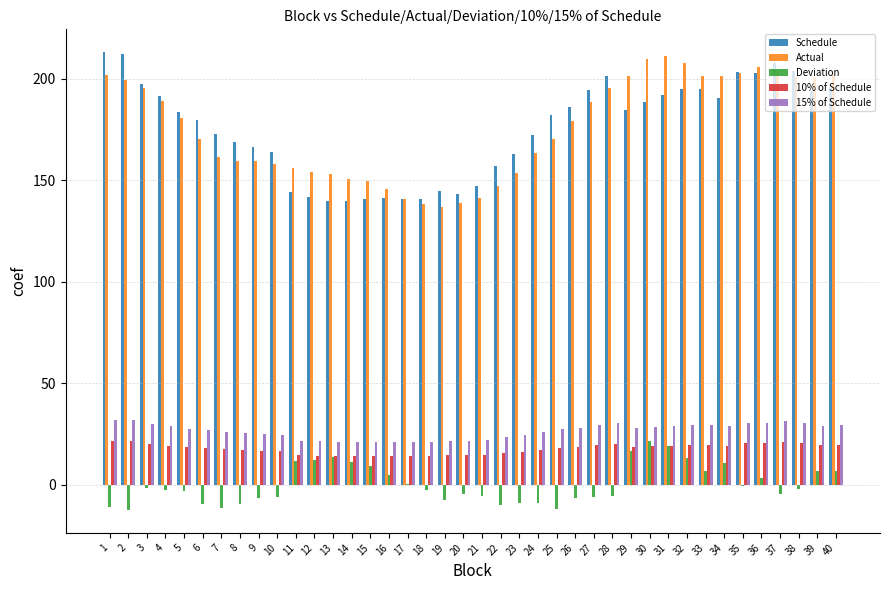

What are all the series names shown in the legend?

Schedule, Actual, Deviation, 10% of Schedule, 15% of Schedule